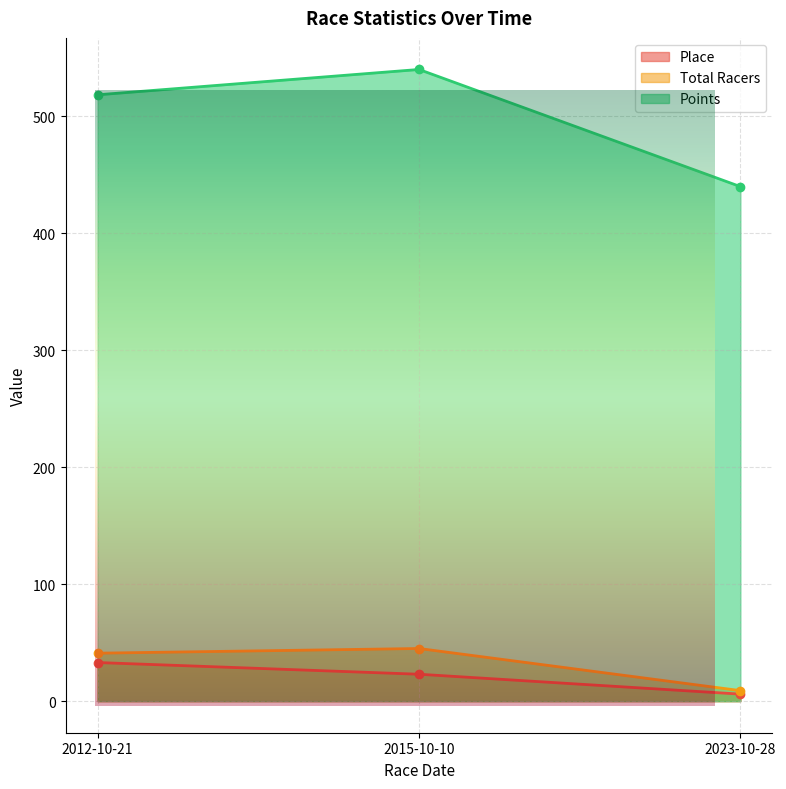

How many series are shown in this chart?

3